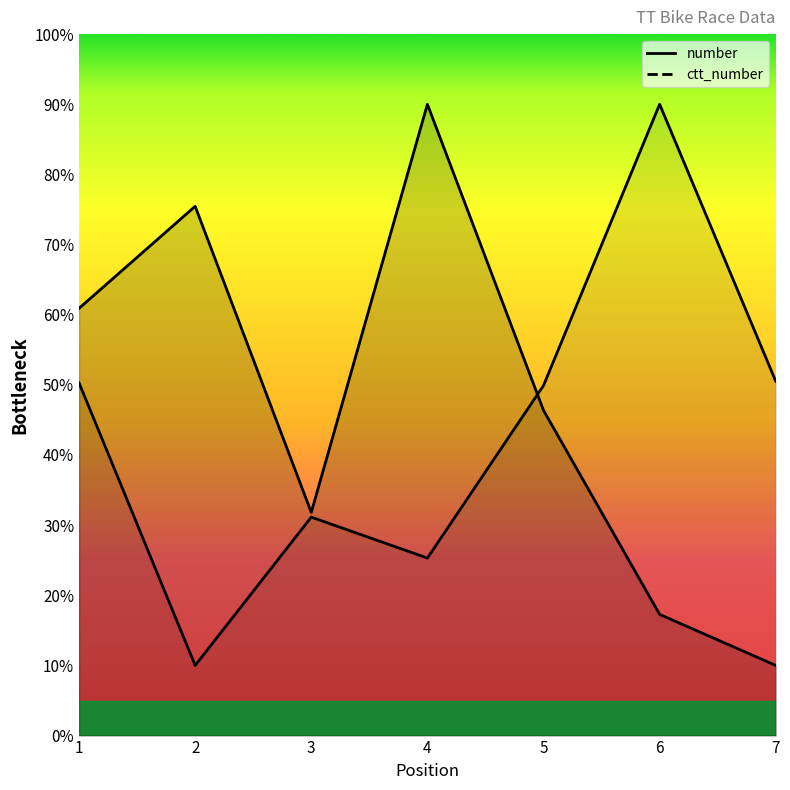

Rank the series by their average value, from lowest to highest.

ctt_number, number